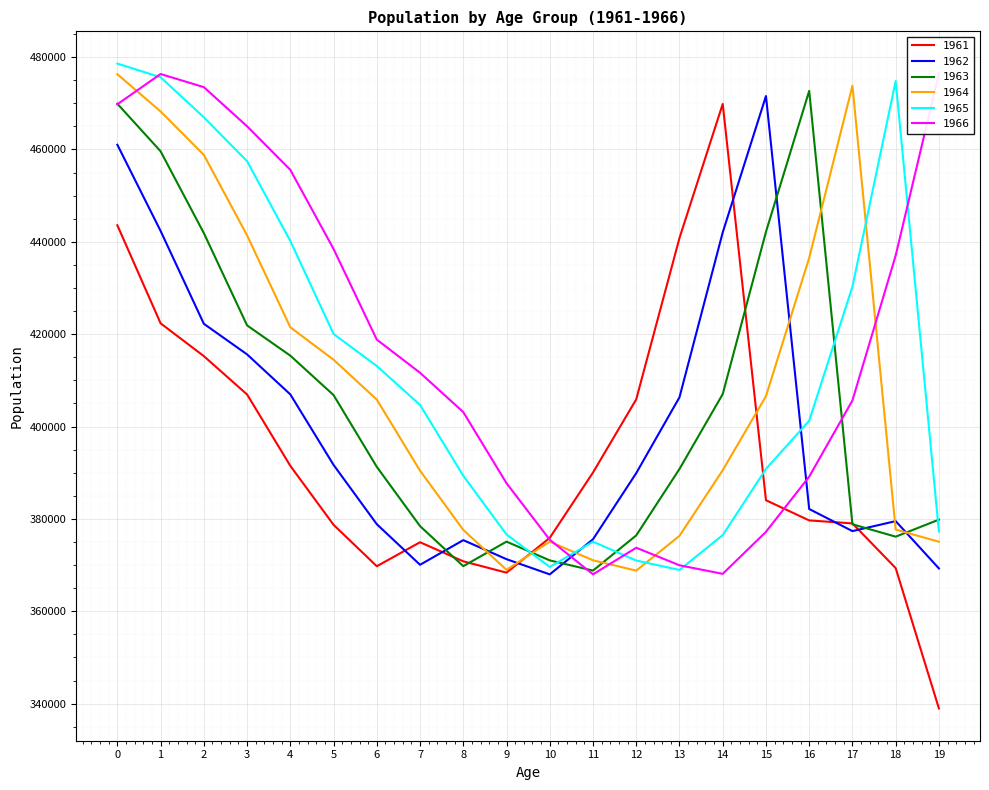

What is the average value of the 1961 series?

393788